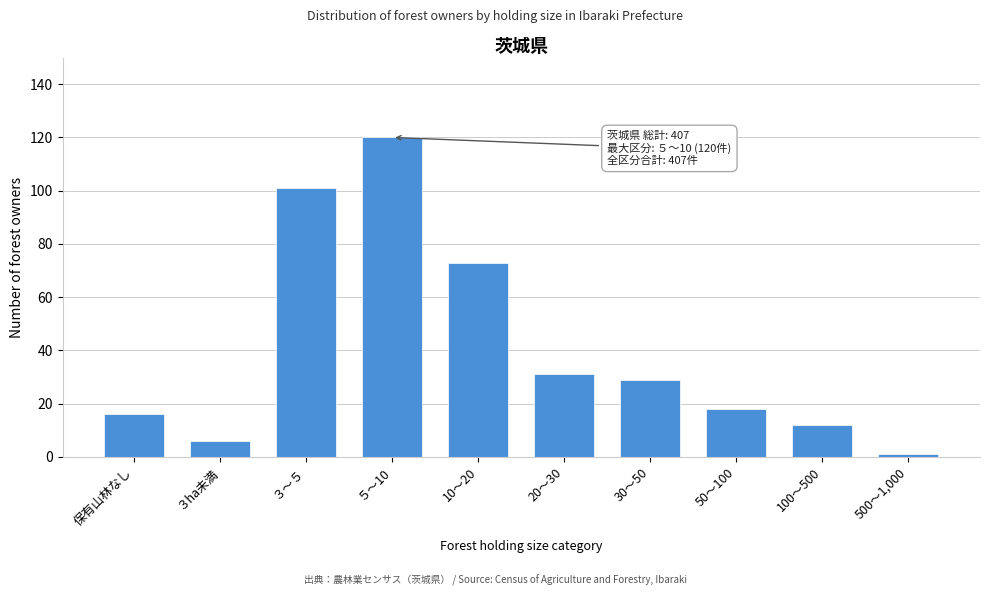

Reading left to right, list all the values displayed in this chart.

16	6	101	120	73	31	29	18	12	1